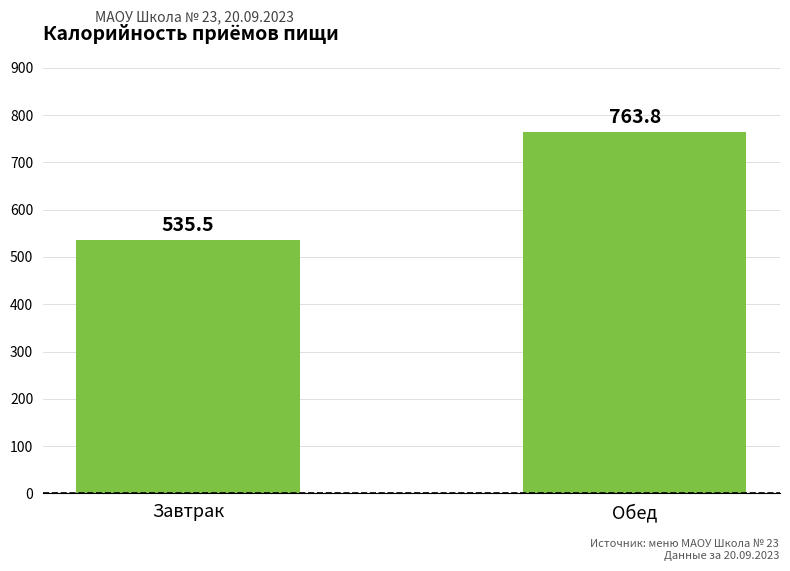

At which category does the chart reach its peak across all series?

Обед